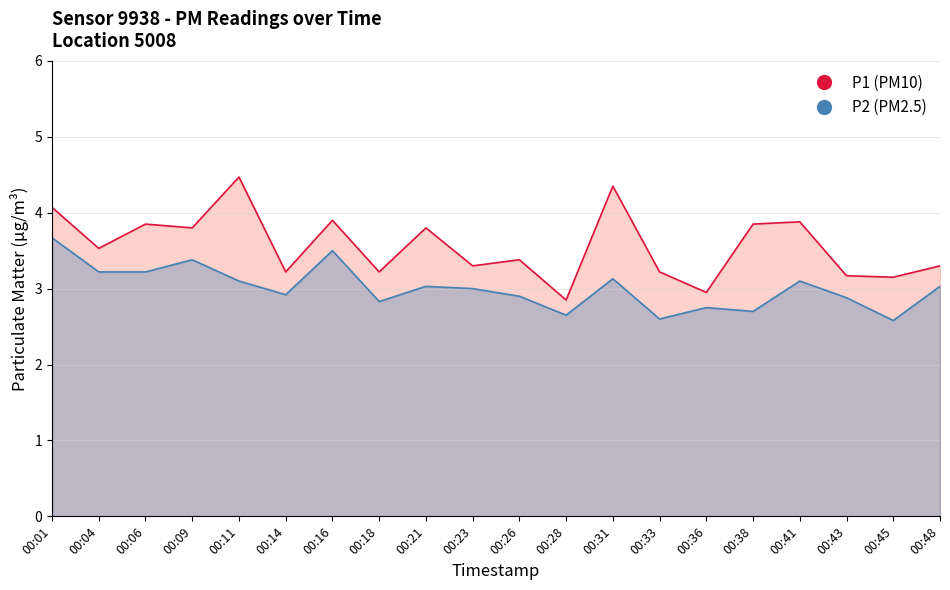

How many lines are shown in the chart?

2